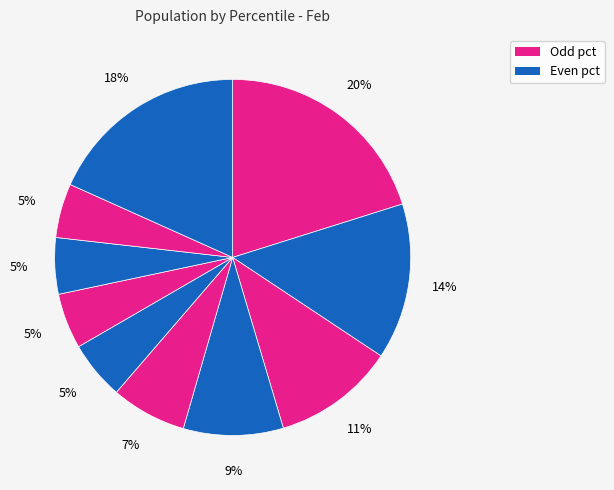

How many segments does this pie chart have?

10